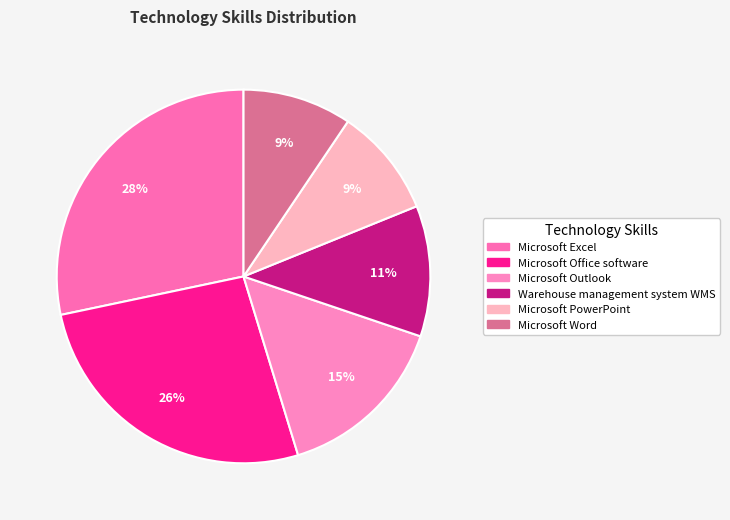

What is the ratio of the value at Warehouse management system WMS to the value at Microsoft PowerPoint?

1.2